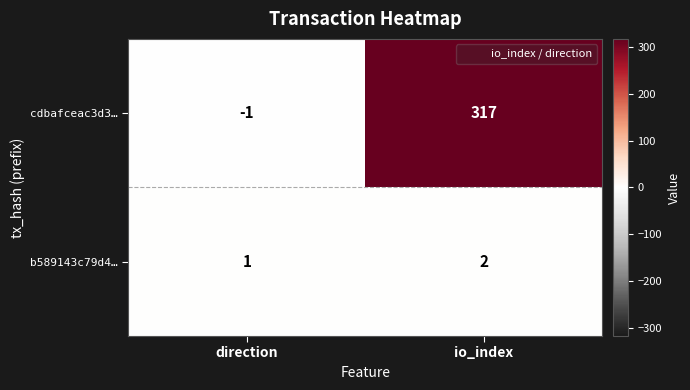

What is the sum of all b589143c79d4… values?

3